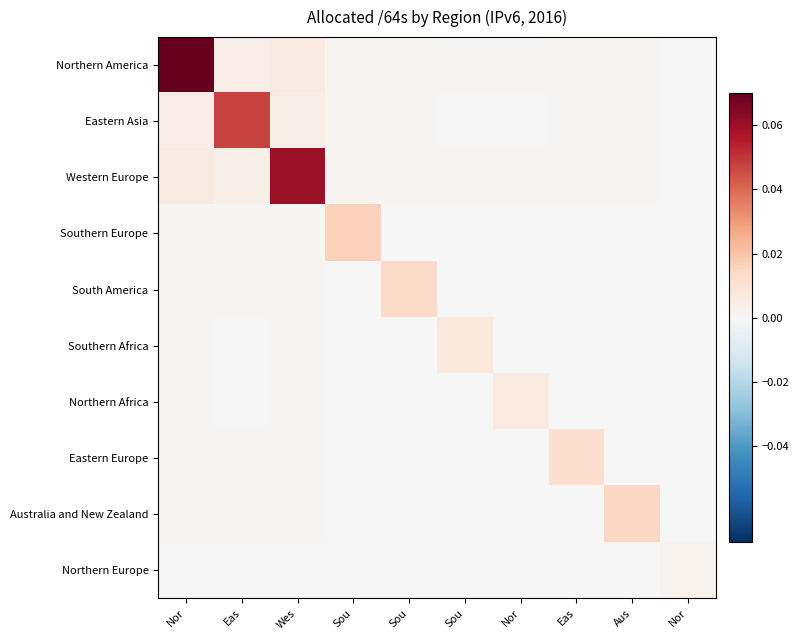

At which category does the chart reach its minimum across all series?

Nor